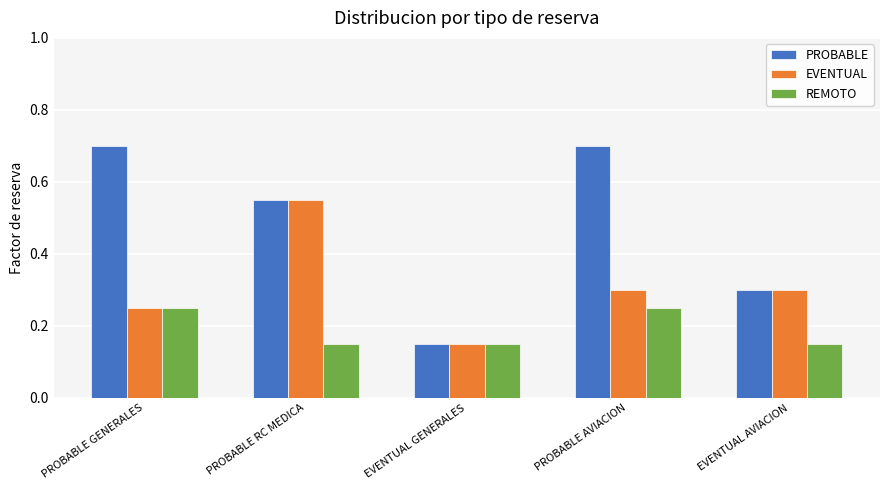

What is the difference between the second highest and second lowest values in the PROBABLE series?

0.4